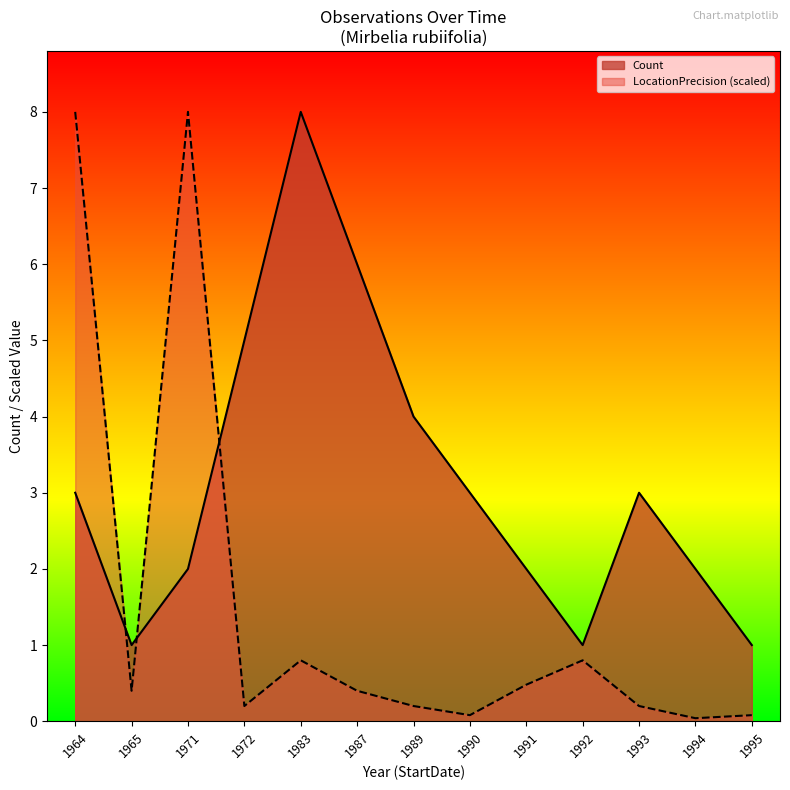

What is the value of the LocationPrecision_mean point at the 11th from the left?

0.2